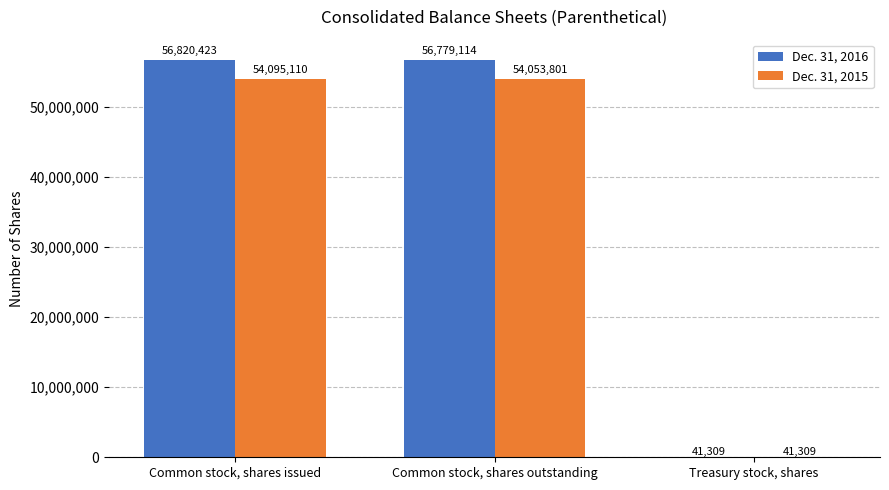

Is it true that Dec. 31, 2015 equals 54053801 at Common stock, shares outstanding?

True